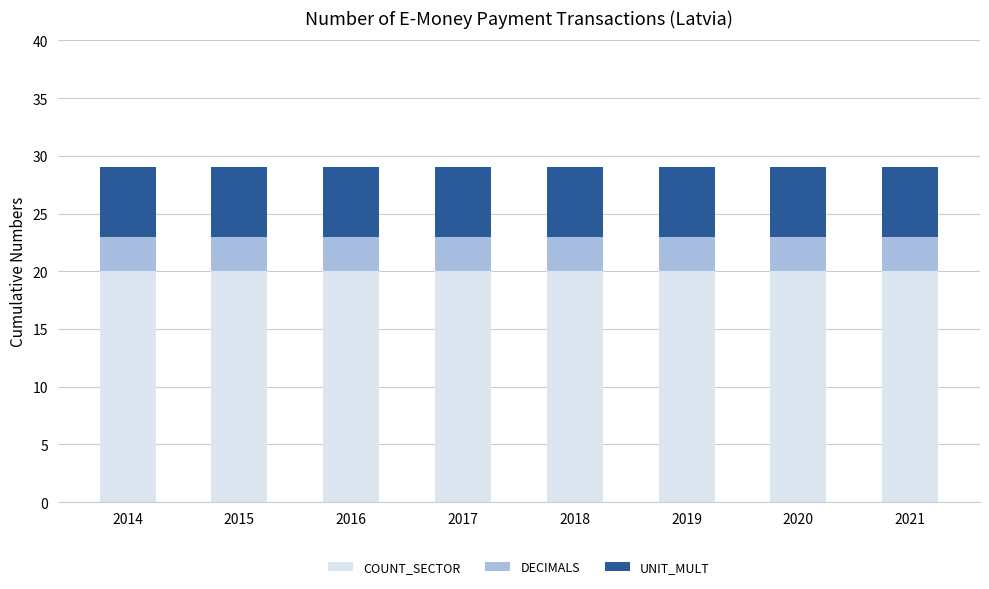

What is the total value across all series at 2019?

29